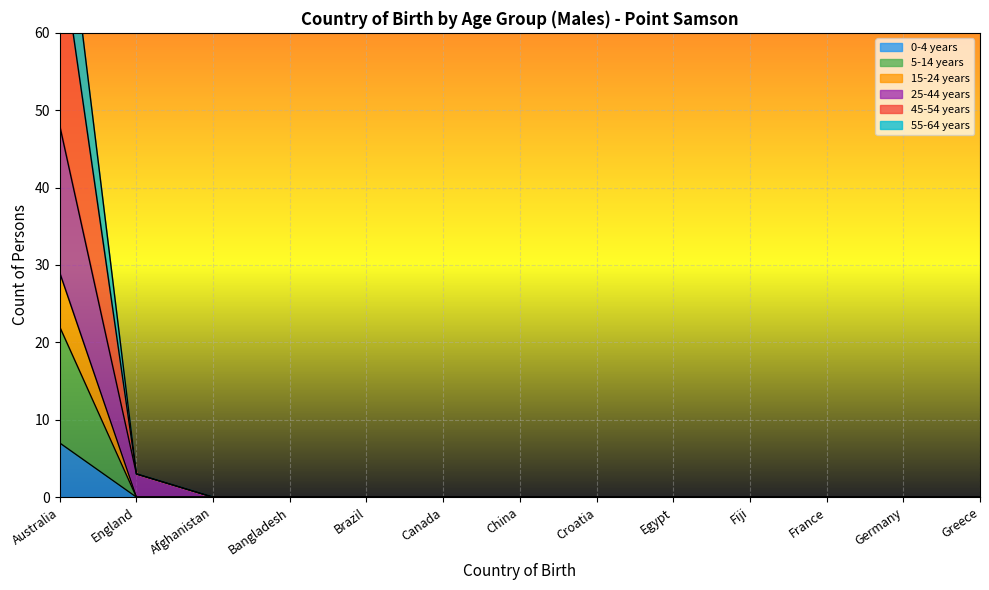

What is the sum of all 55-64 years values?

75